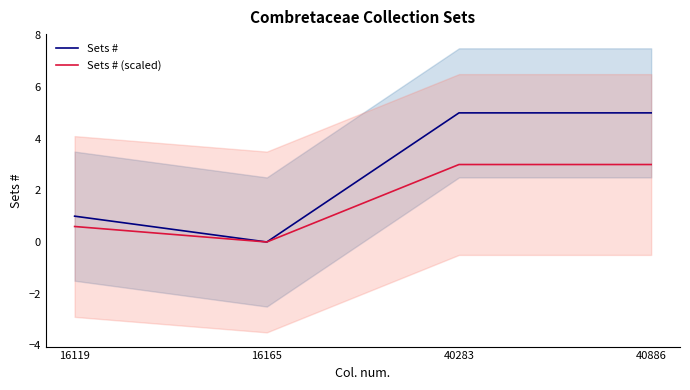

Which series has the widest spread of values?

Sets #